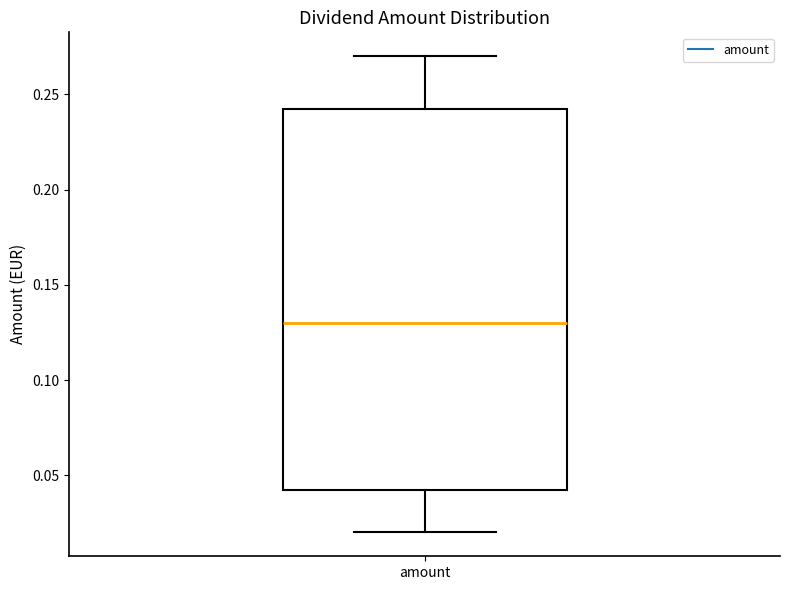

Transcribe this box plot: give where the median line is, the range the box spans, and where the two whiskers end, as read against the y-axis. The values are not printed on the chart, so give them approximately, as read against the axis.

median 0.130, box 0.045 to 0.245, whiskers 0.020 to 0.270